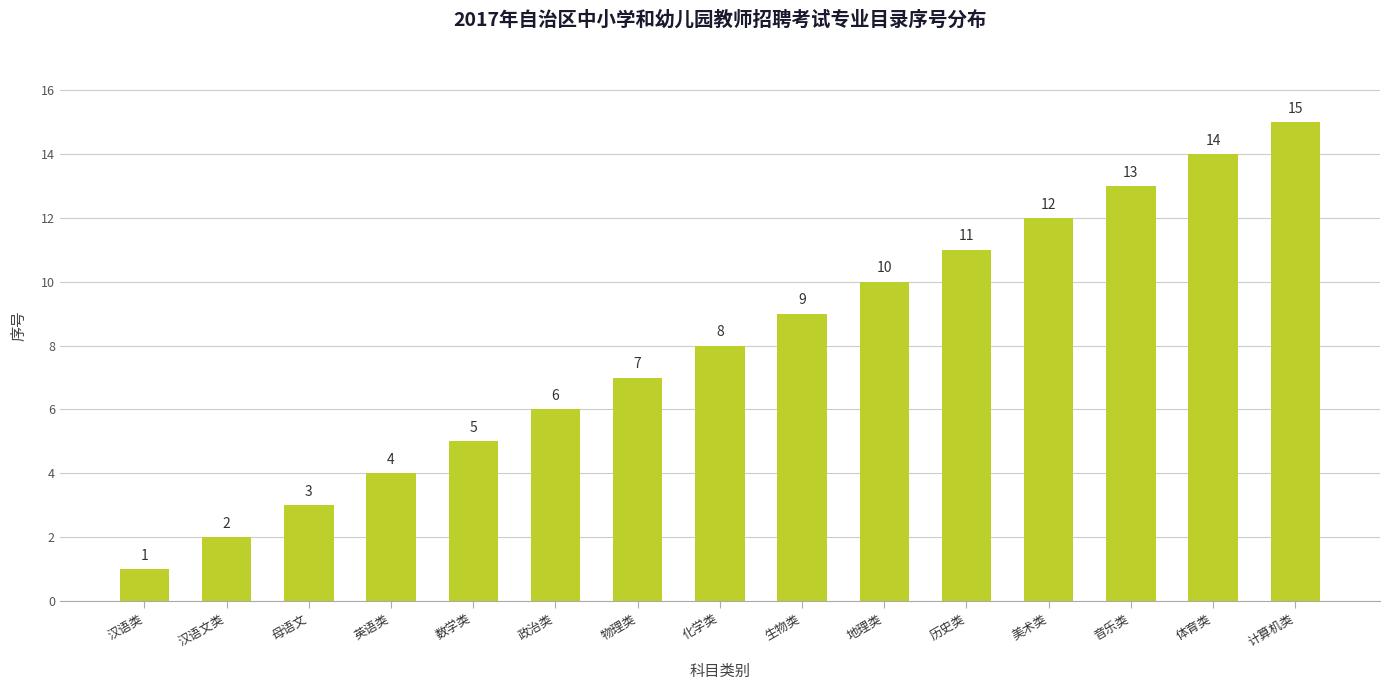

Where is the data nearest to the value 8?

化学类